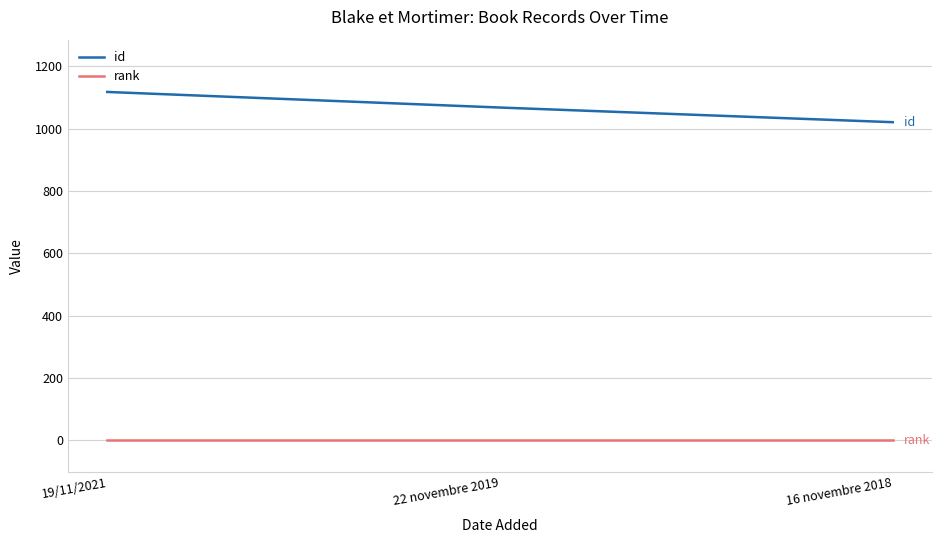

Reading left to right, list all the values displayed in this chart.

id: 19/11/2021=1118	22 novembre 2019=1068	16 novembre 2018=1021
rank: 19/11/2021=1	22 novembre 2019=1	16 novembre 2018=1